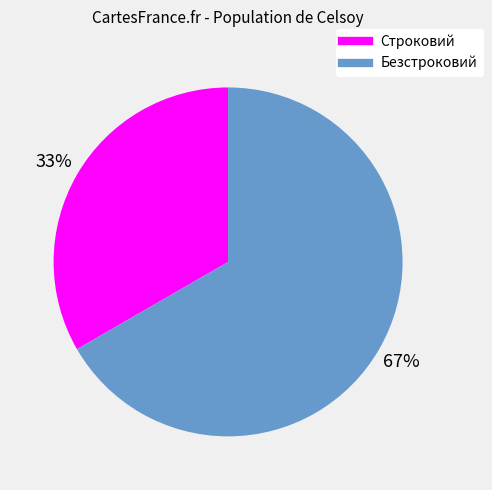

Which slice is the largest?

Безстроковий